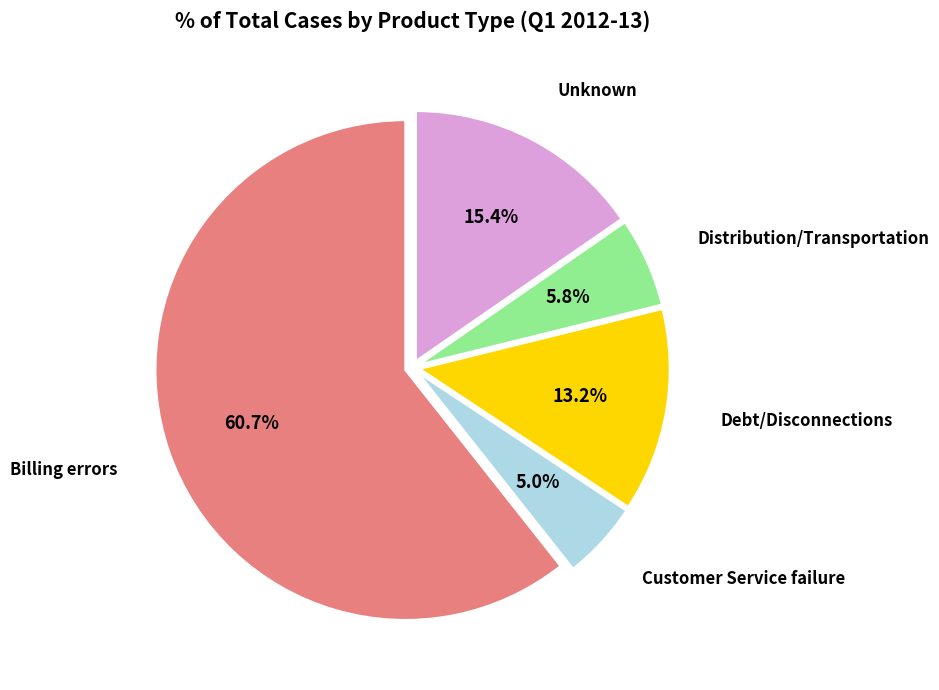

Is there any slice that represents more than half of the pie?

Yes